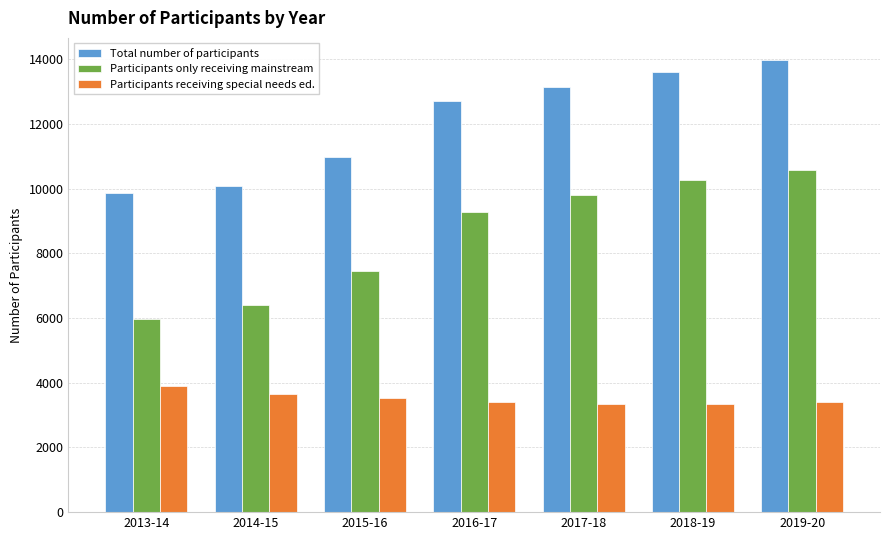

Between 2013-14 and 2018-19, which series saw the biggest shift?

Participants only receiving mainstream